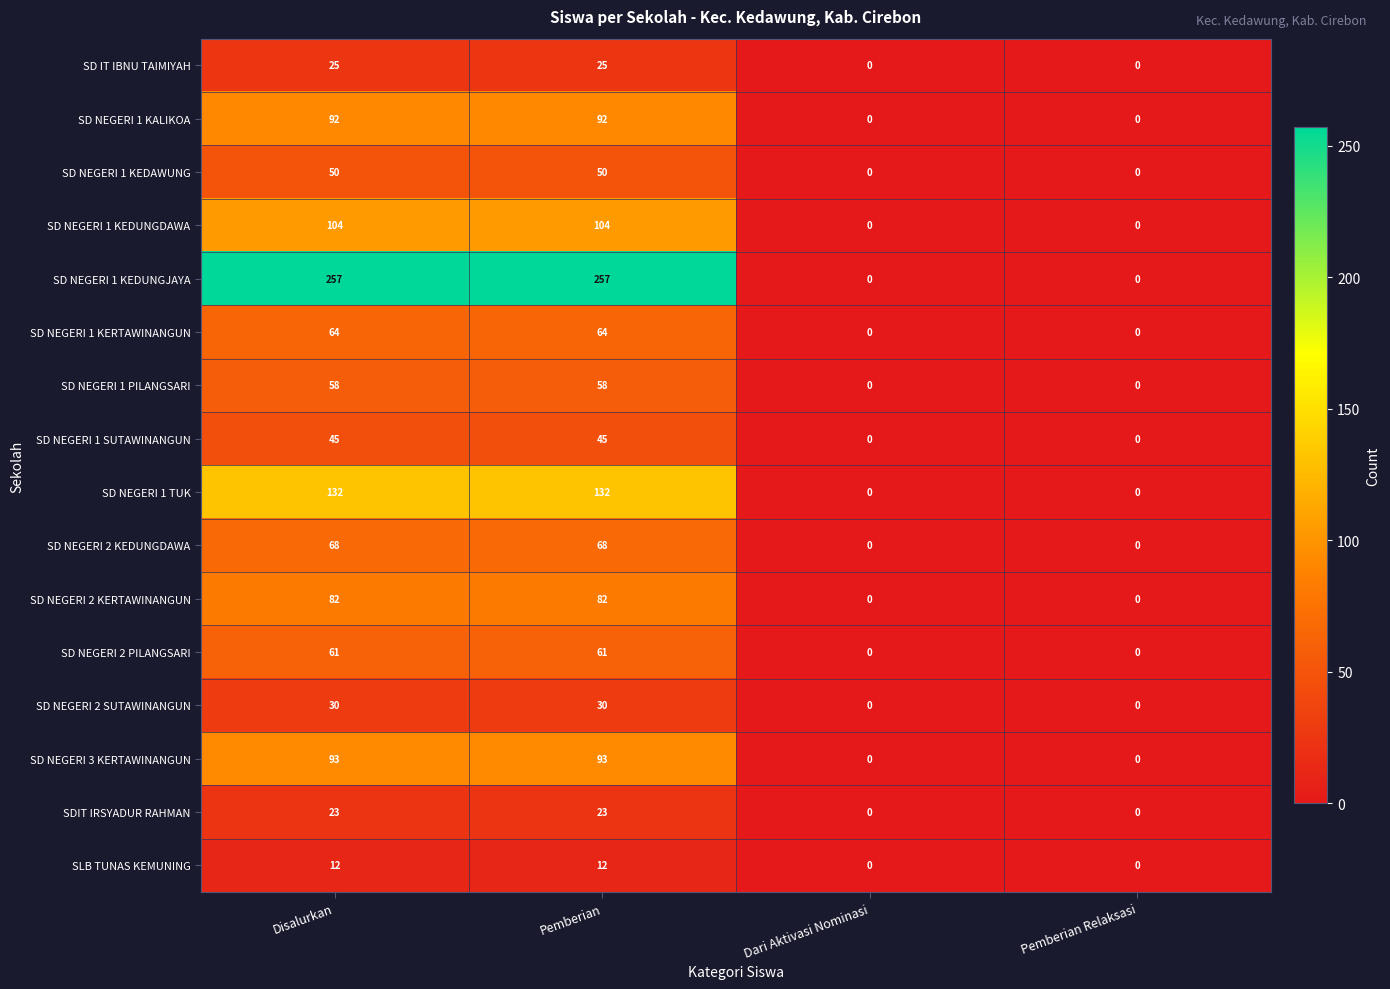

What is the total value across all series at Disalurkan?

1196